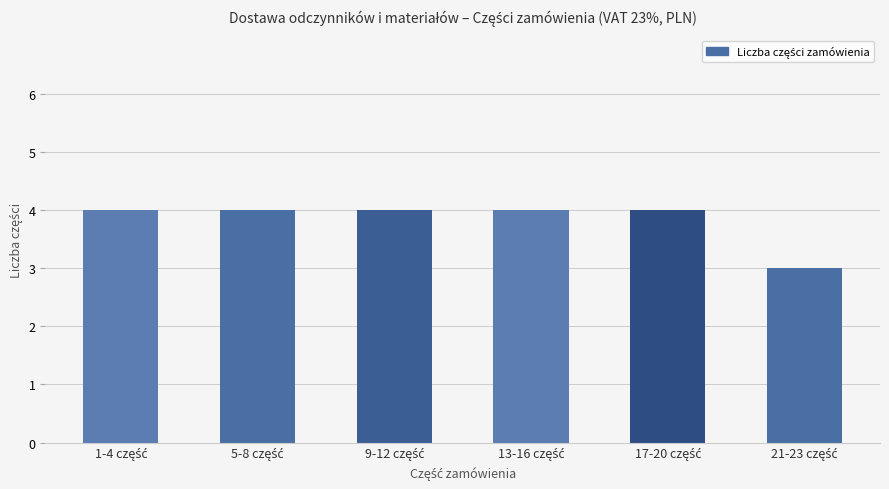

Reading left to right, list all the values displayed in this chart.

4	4	4	4	4	3